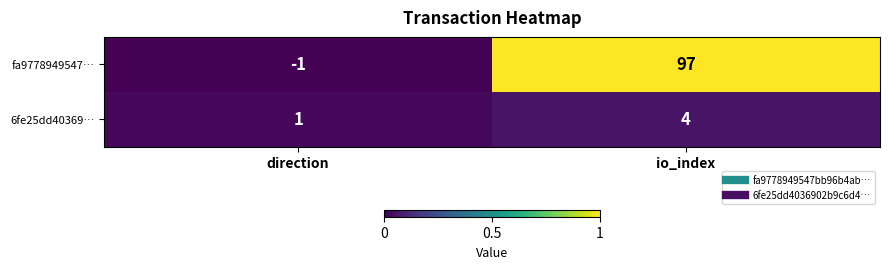

Is it true that 6fe25dd40369… equals 2 at direction?

False